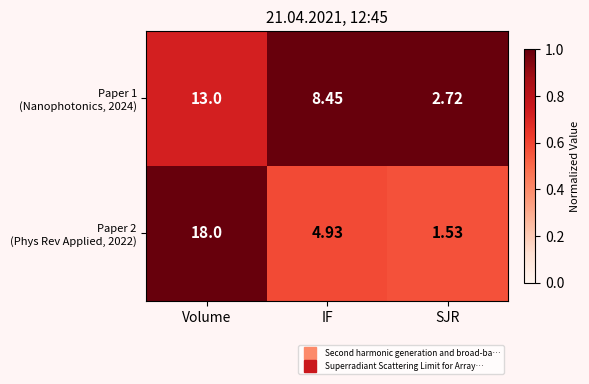

At which category is the sum across all series the highest?

Volume